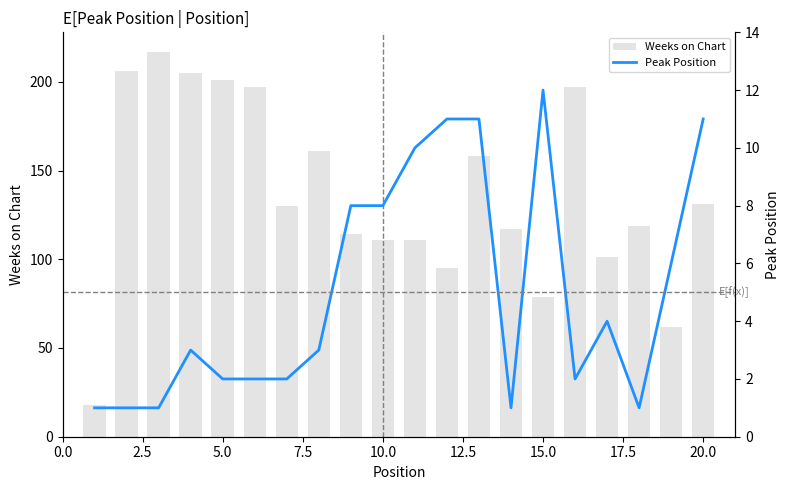

What is the difference between the maximum and minimum values in the Weeks on Chart series?

199